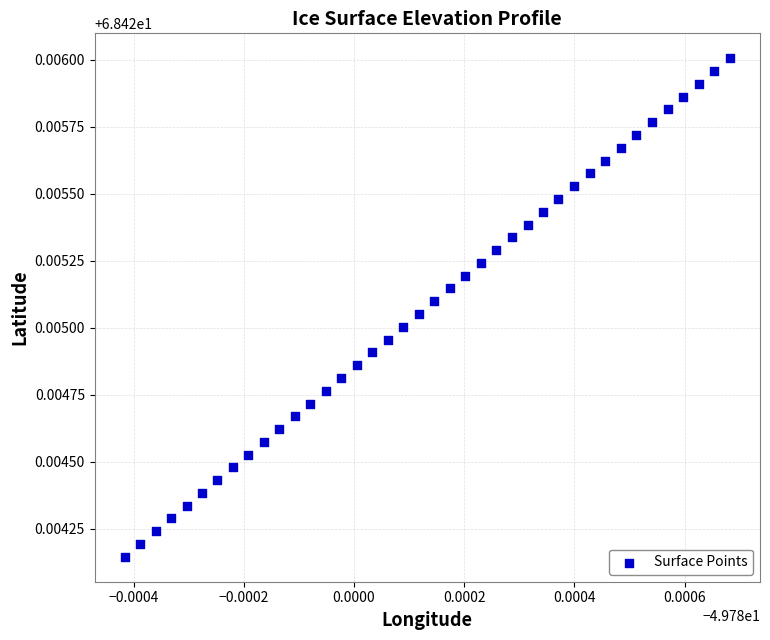

Count the number of points in this scatter plot.

40